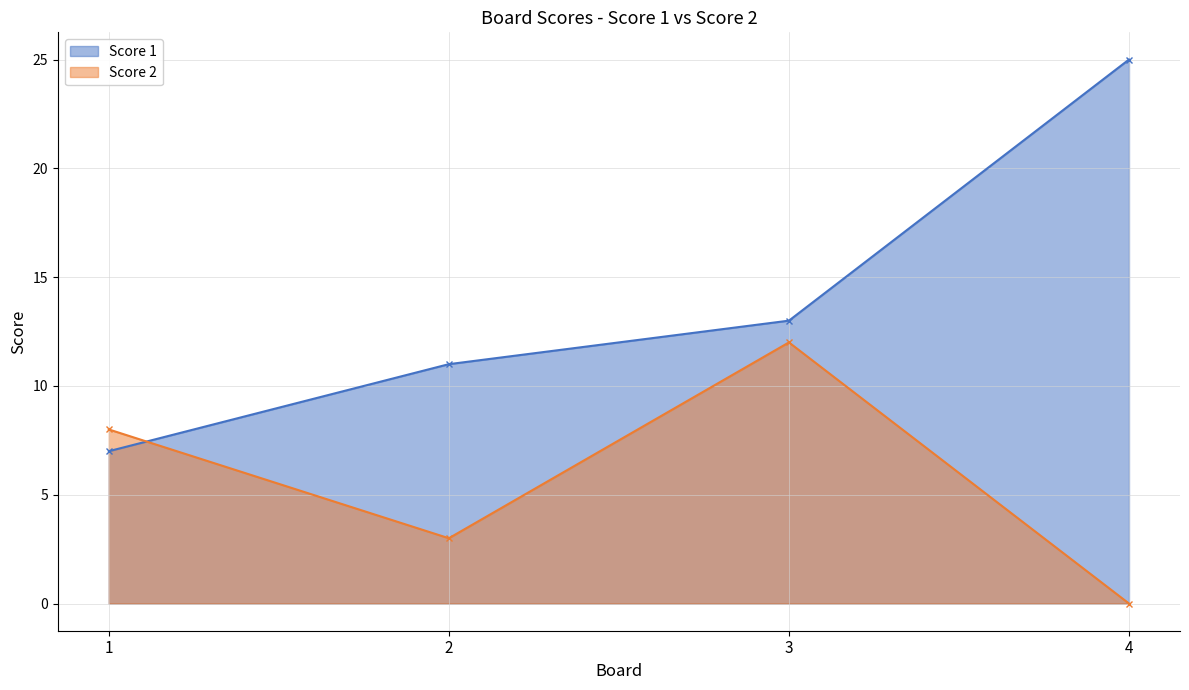

The value of Score 2 at 1 is 8. True or false?

True